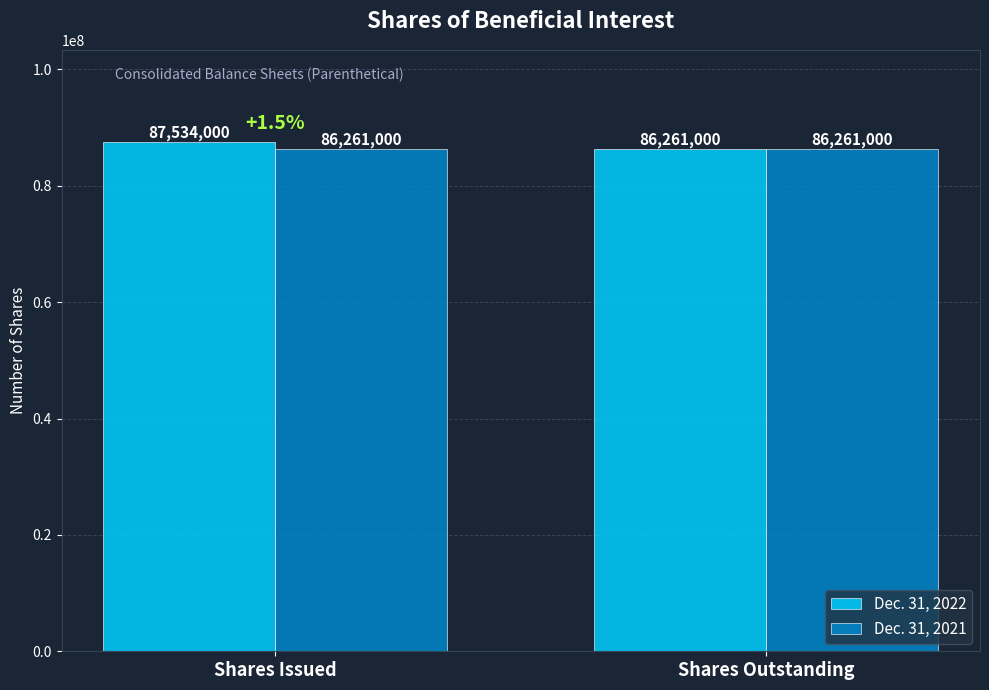

List the series in order of their peak value, lowest first.

Dec. 31, 2021, Dec. 31, 2022